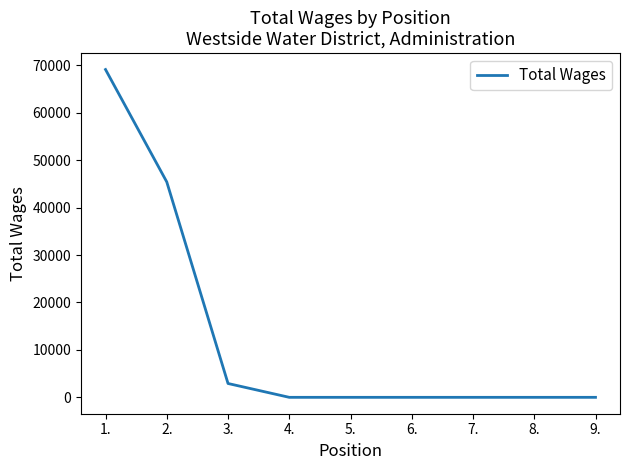

How many series are shown in this chart?

1